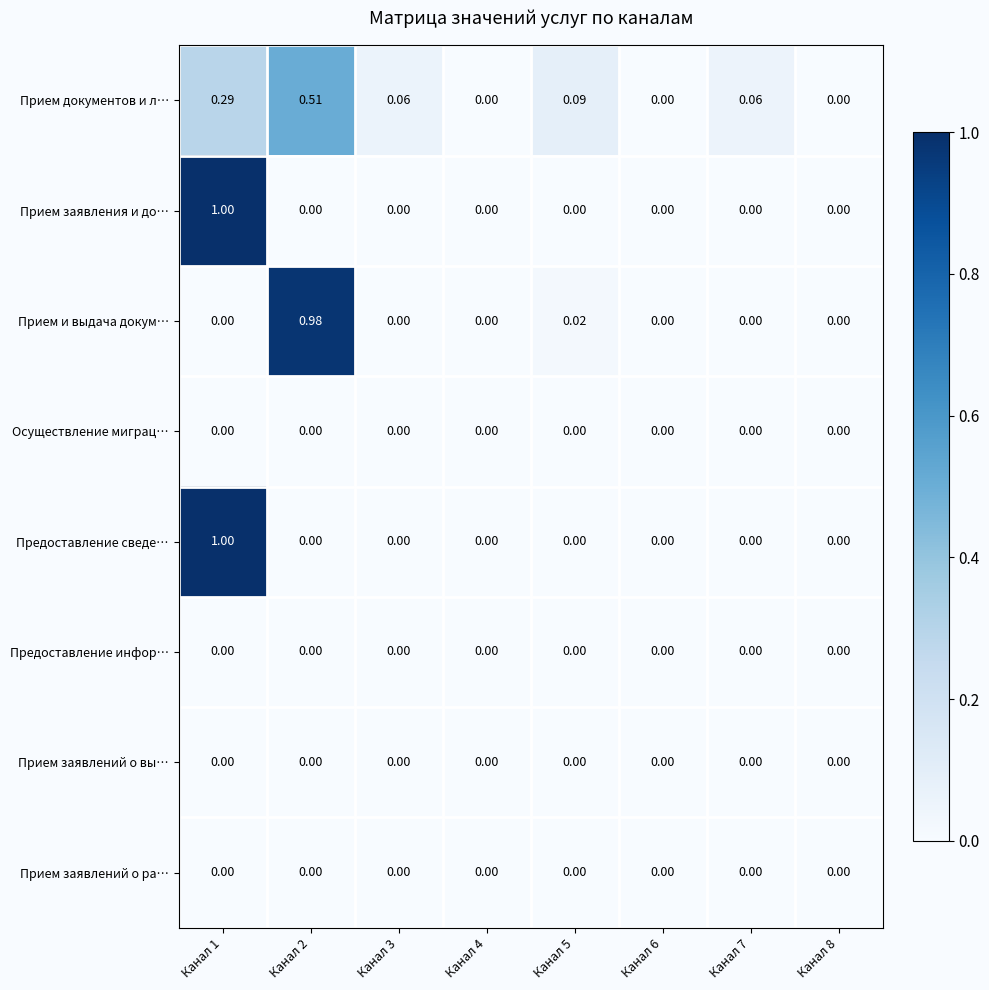

Which series has the largest total across all categories?

Прием документов и л…